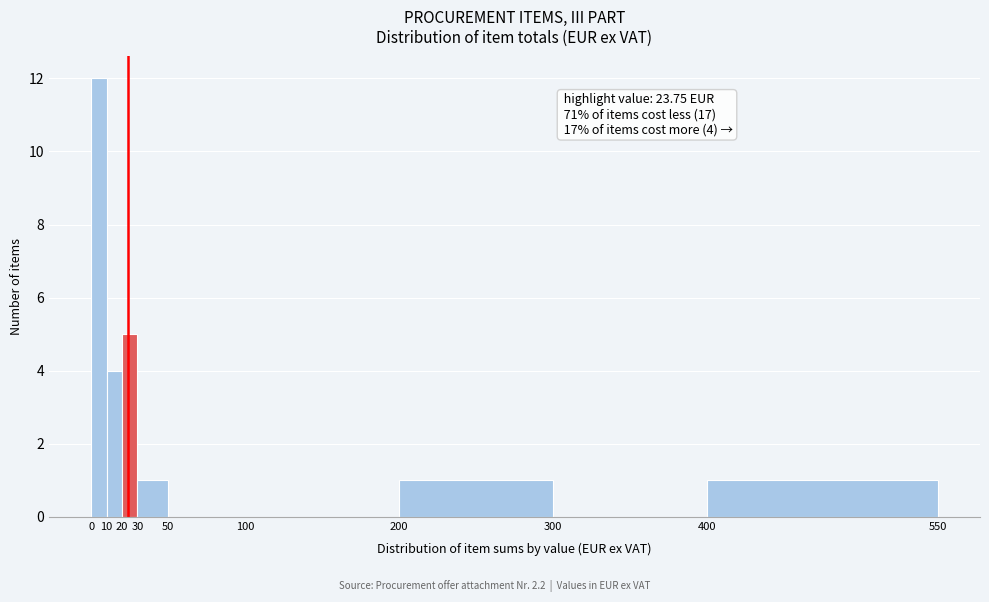

Which range on the x-axis has the tallest bar?

0 to 10